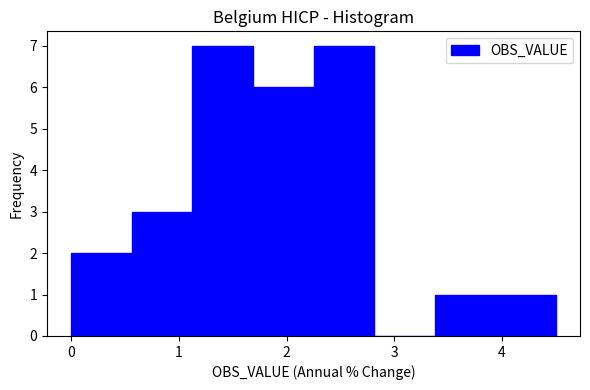

Reading left to right, list every bar in this chart as the range it spans on the x-axis followed by its height. Neither the bar edges nor the heights are printed on the chart, so give them approximately, as read against the axes.

0.0 to 0.6: 2
0.6 to 1.1: 3
1.1 to 1.7: 7
1.7 to 2.3: 6
2.3 to 2.8: 7
2.8 to 3.4: 0
3.4 to 3.9: 1
3.9 to 4.5: 1